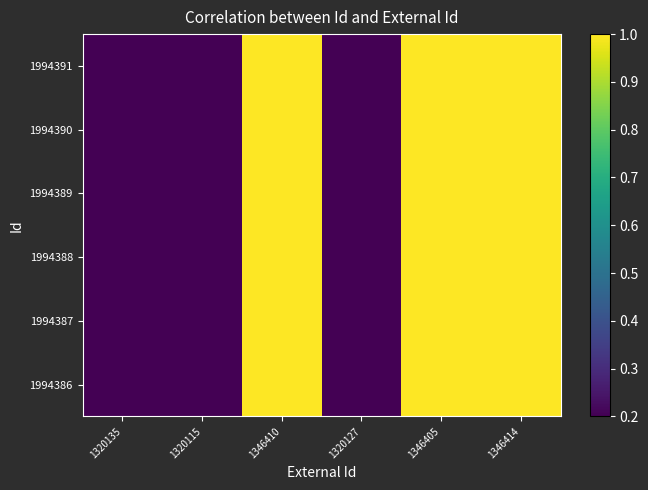

Count the number of data series in this chart.

6